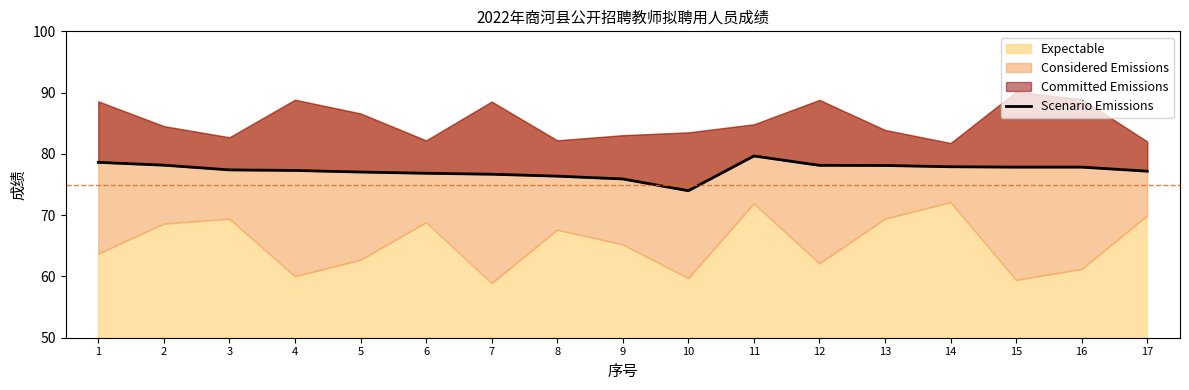

Reading right to left, list all the values displayed in this chart.

77.2	77.8	77.8	77.9	78.1	78.1	79.7	74.0	75.9	76.4	76.7	76.8	77.0	77.3	77.4	78.2	78.6